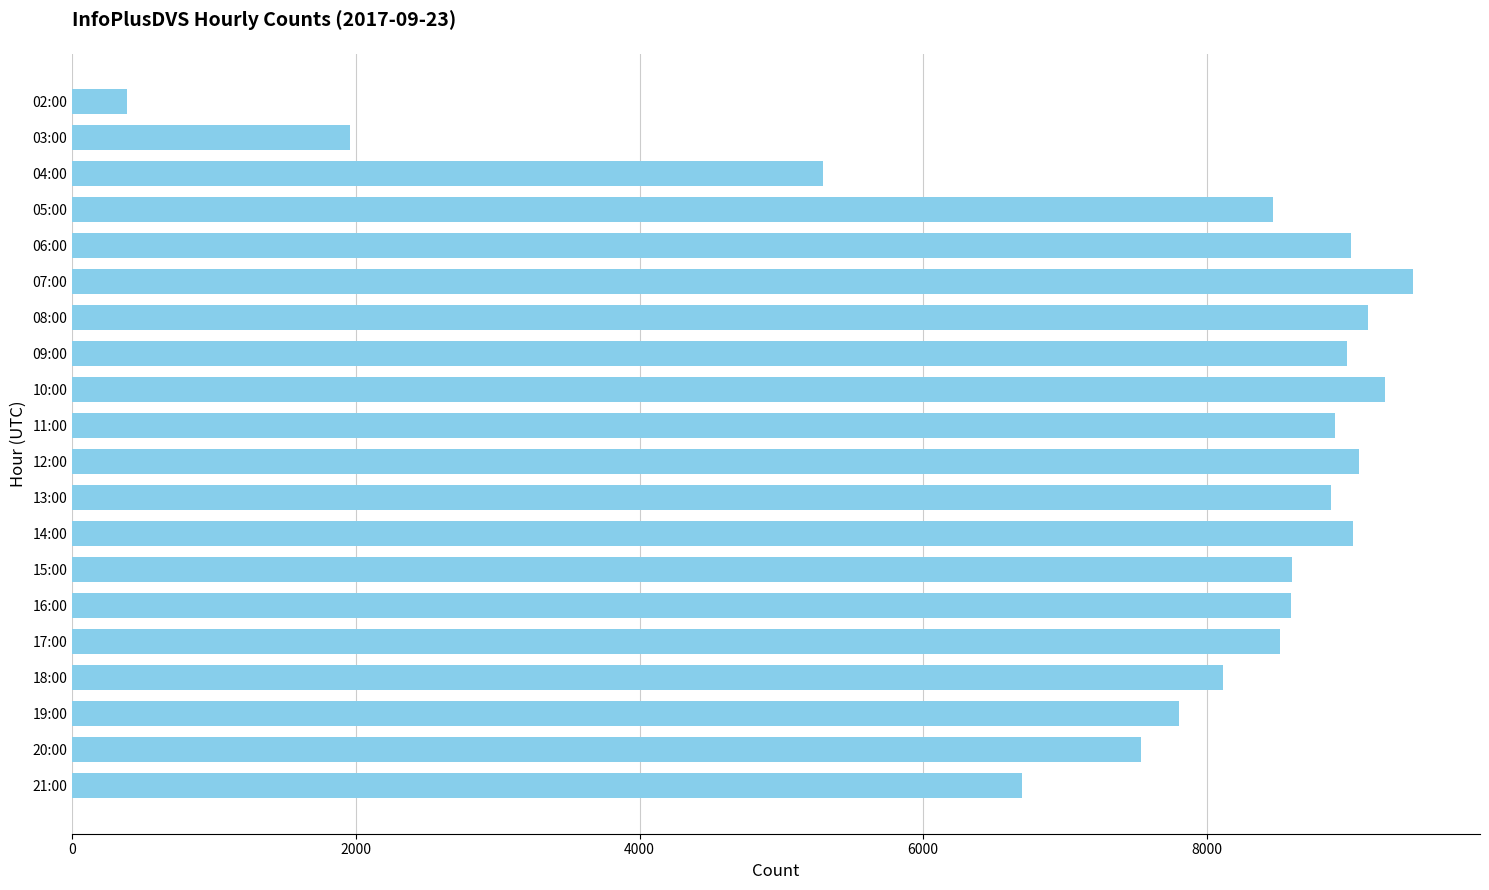

True or false: the data shows 5291 at 04:00.

True